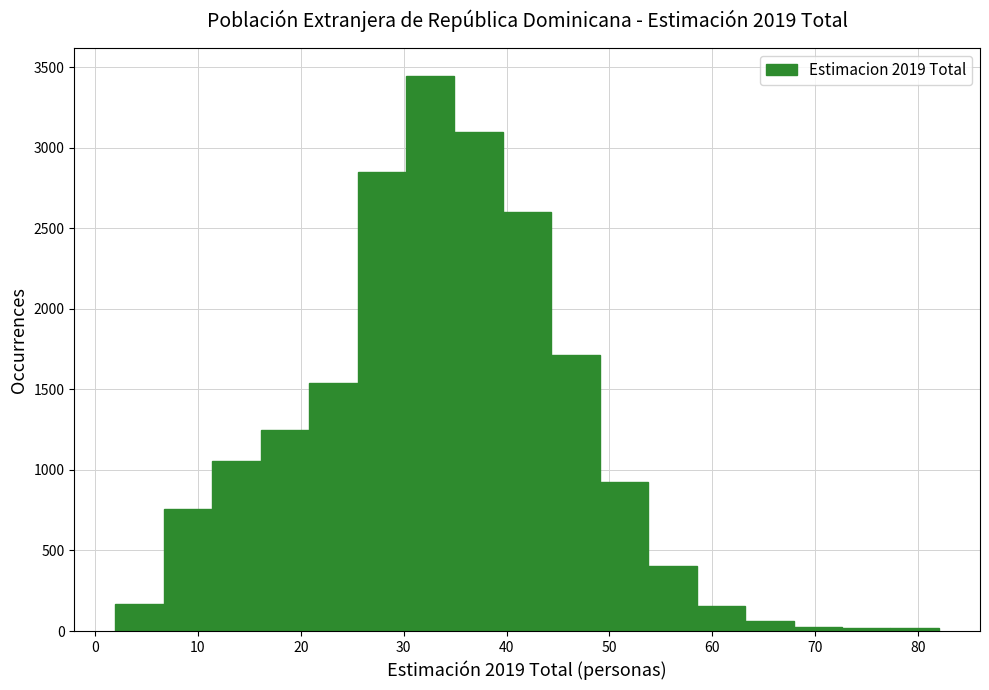

How tall is the bar that spans 40 to 44 on the x-axis? Neither the bar edges nor the heights are printed on the chart, so give them approximately, as read against the axes.

2600